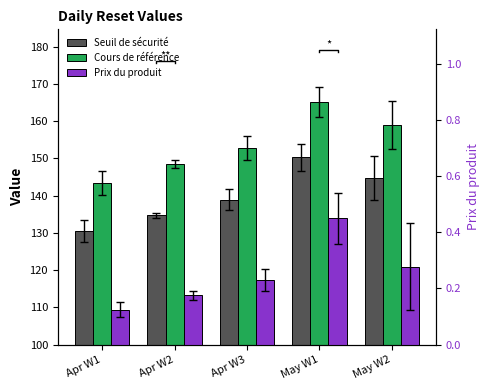

What is the label of the 3rd bar from the right?

Apr W3